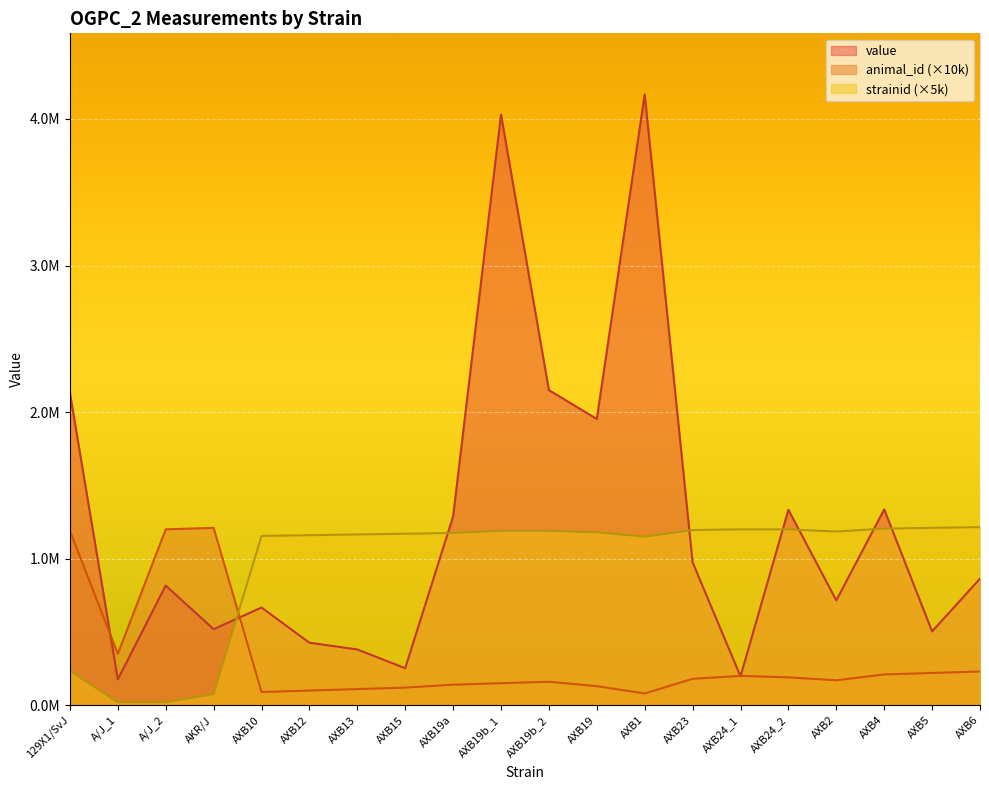

Rank the categories by strainid value from highest to lowest.

AXB6, AXB5, AXB4, AXB24_1, AXB24_2, AXB23, AXB19b_1, AXB19b_2, AXB2, AXB19, AXB19a, AXB15, AXB13, AXB12, AXB10, AXB1, 129X1/SvJ, AKR/J, A/J_1, A/J_2